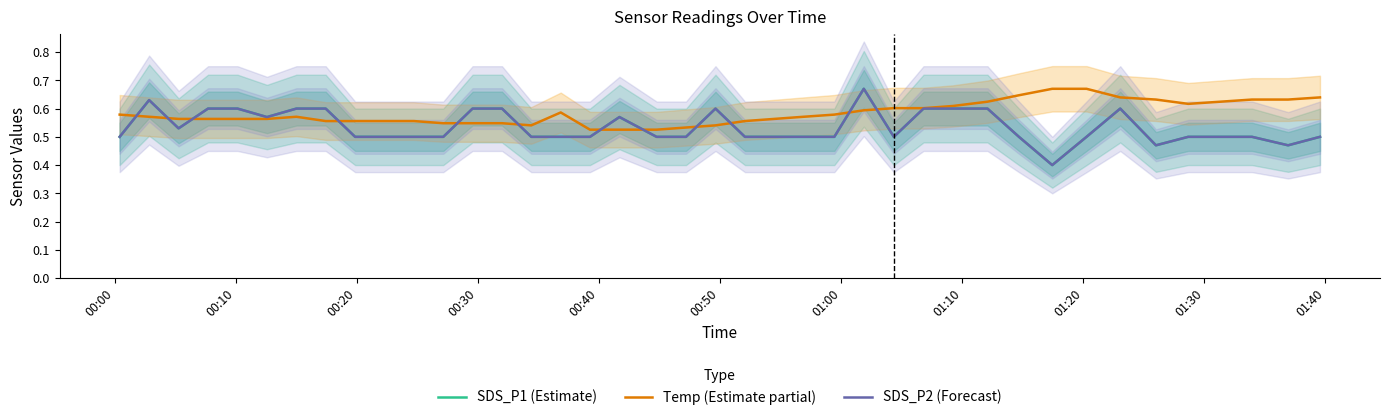

Is it true that SDS_P2 (Forecast) equals 0.6 at 01:10?

True